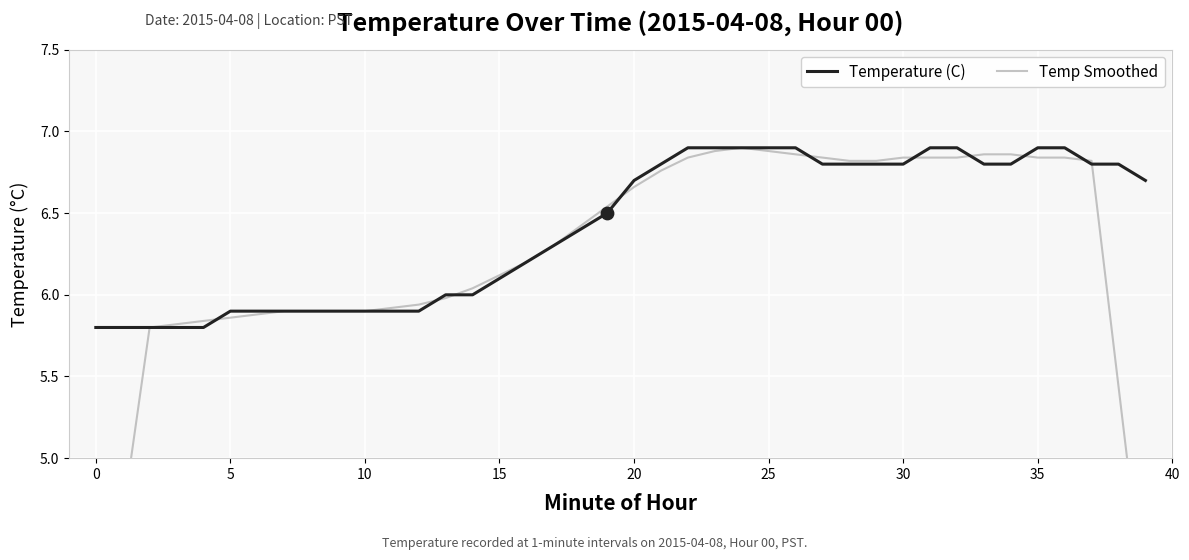

Which series has the largest total across all categories?

Temperature (C)